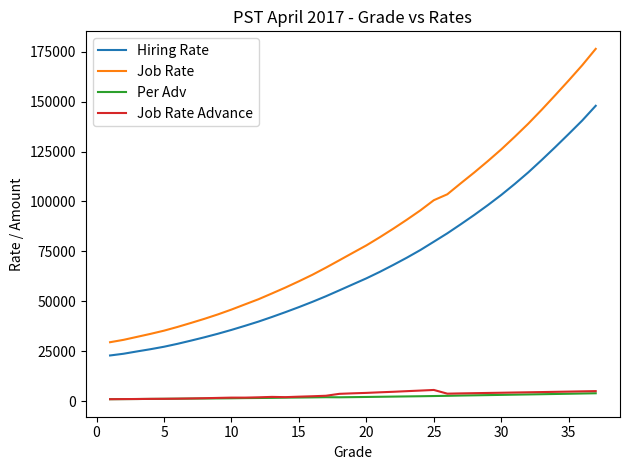

Which series has the largest total across all categories?

Job Rate